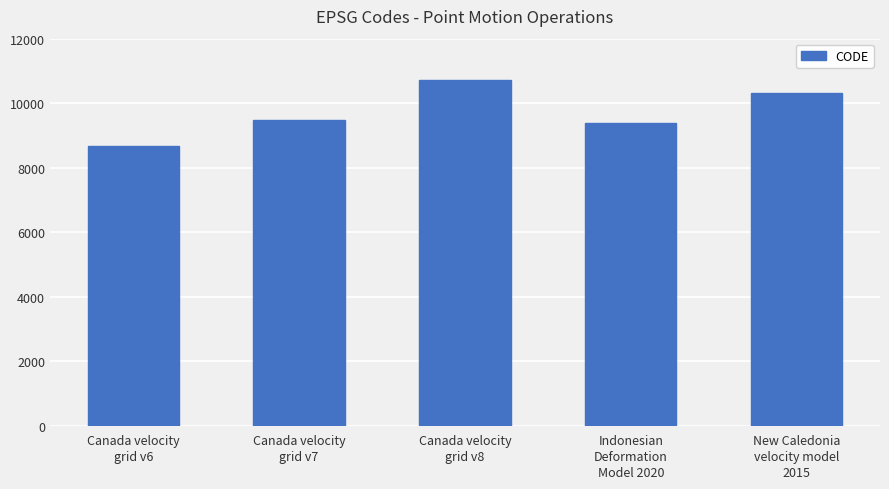

What is the difference between the values at New Caledonia
velocity model
2015 and Indonesian
Deformation
Model 2020?

948